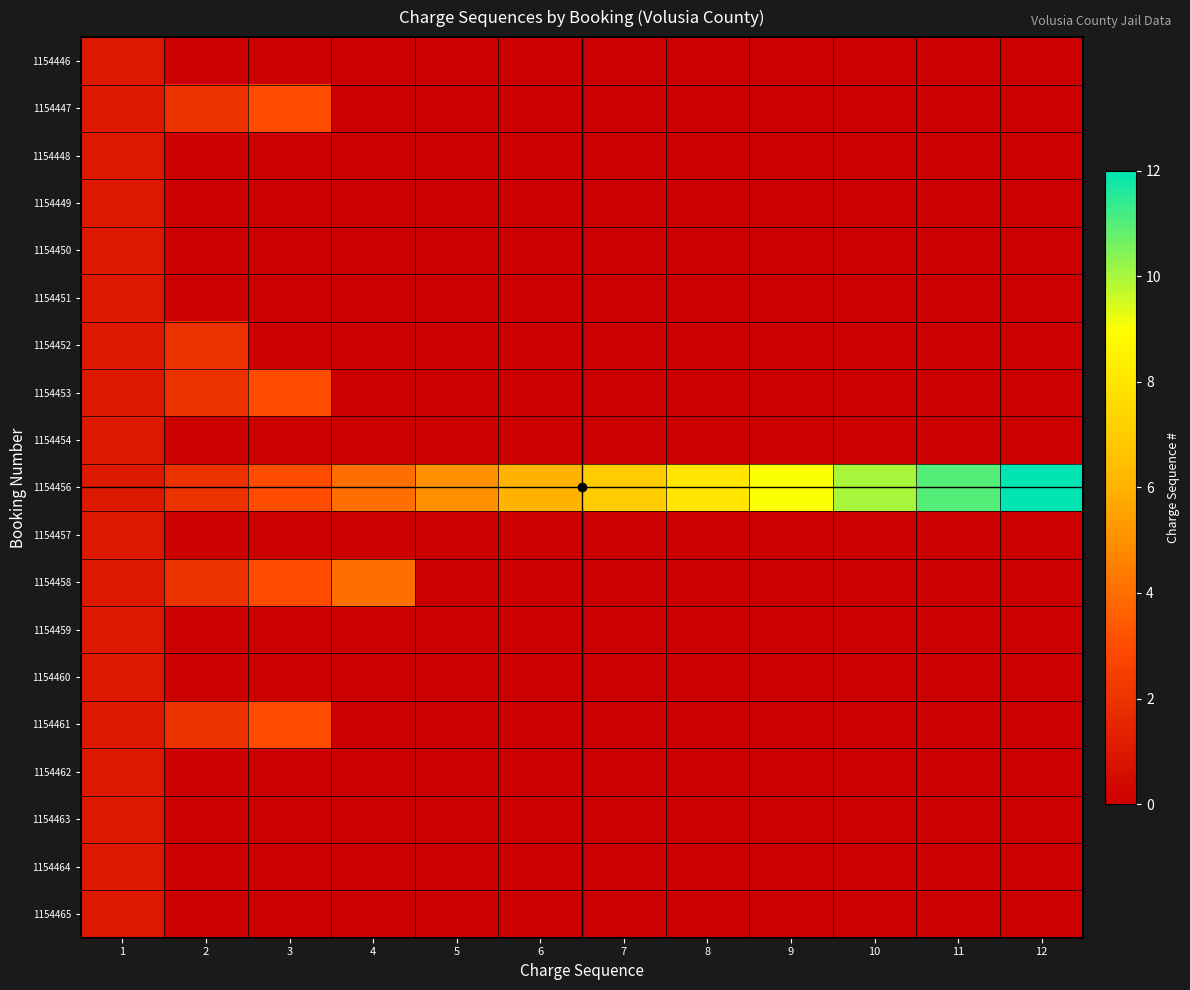

Between 9 and 11, which is larger?

9